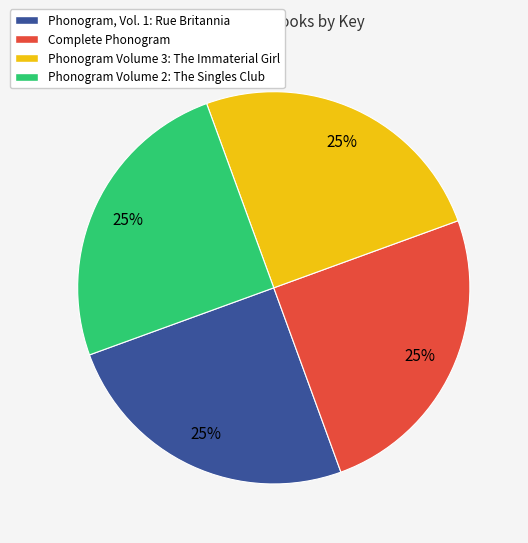

To the nearest percent, what percentage of the pie is Complete Phonogram?

25%